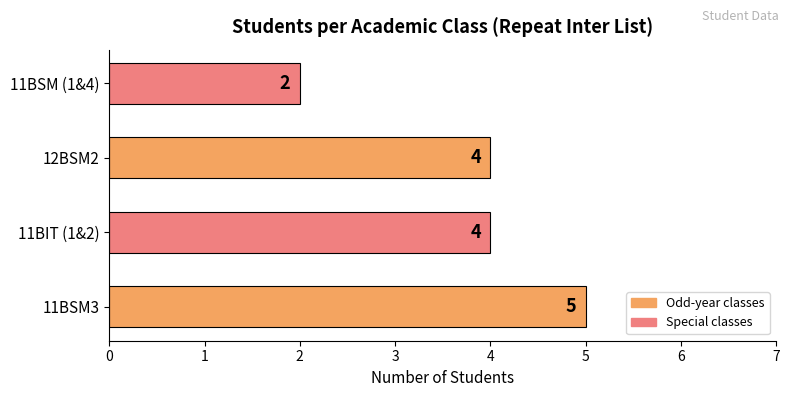

What is the difference between the maximum and minimum values?

3